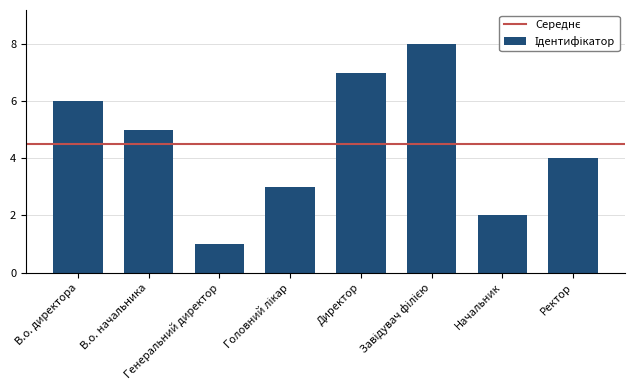

What is the sum of the values at Ректор and В.о. начальника?

9